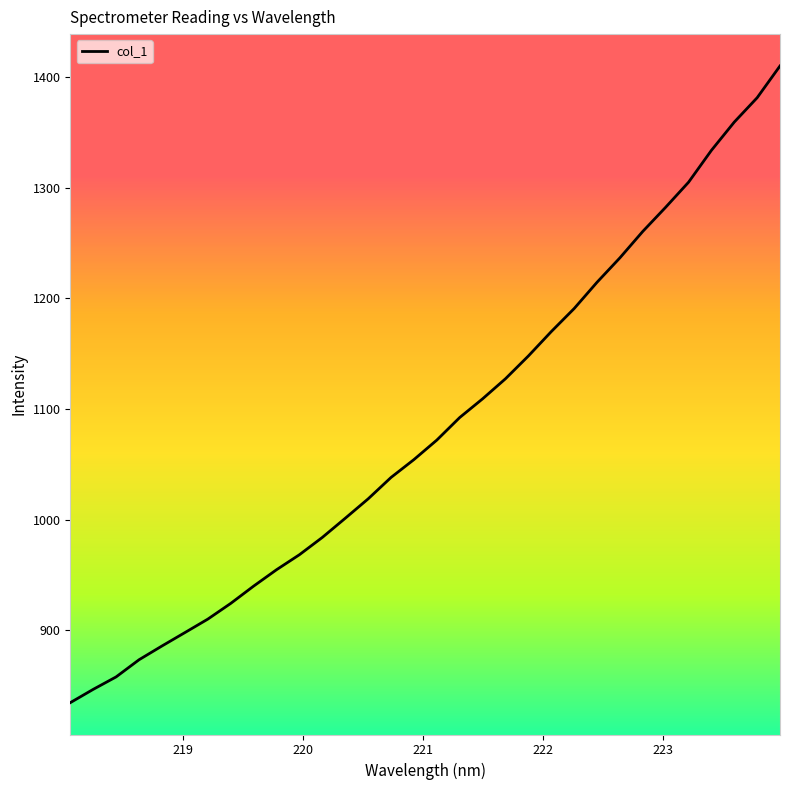

What is the difference between the maximum and minimum values?

575.3